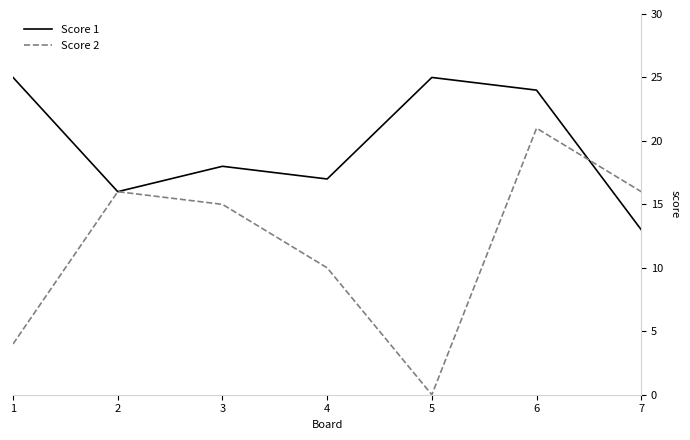

What are all the series names shown in the legend?

Score 1, Score 2